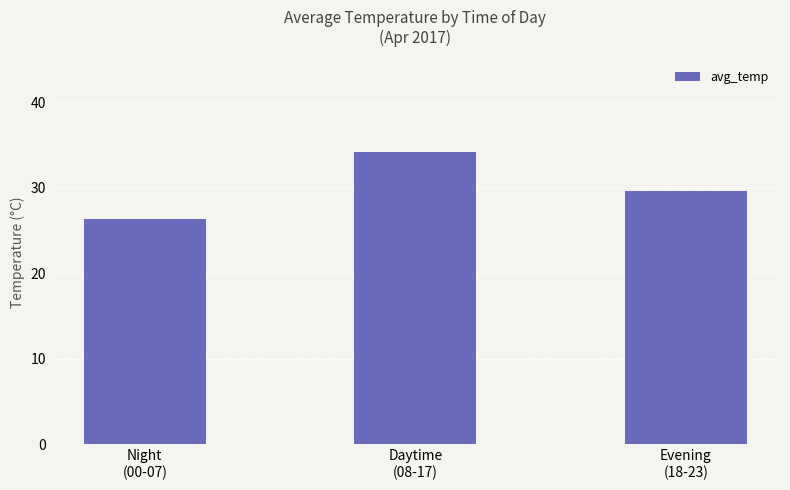

What is the label of the 3rd bar from the left?

Evening
(18-23)